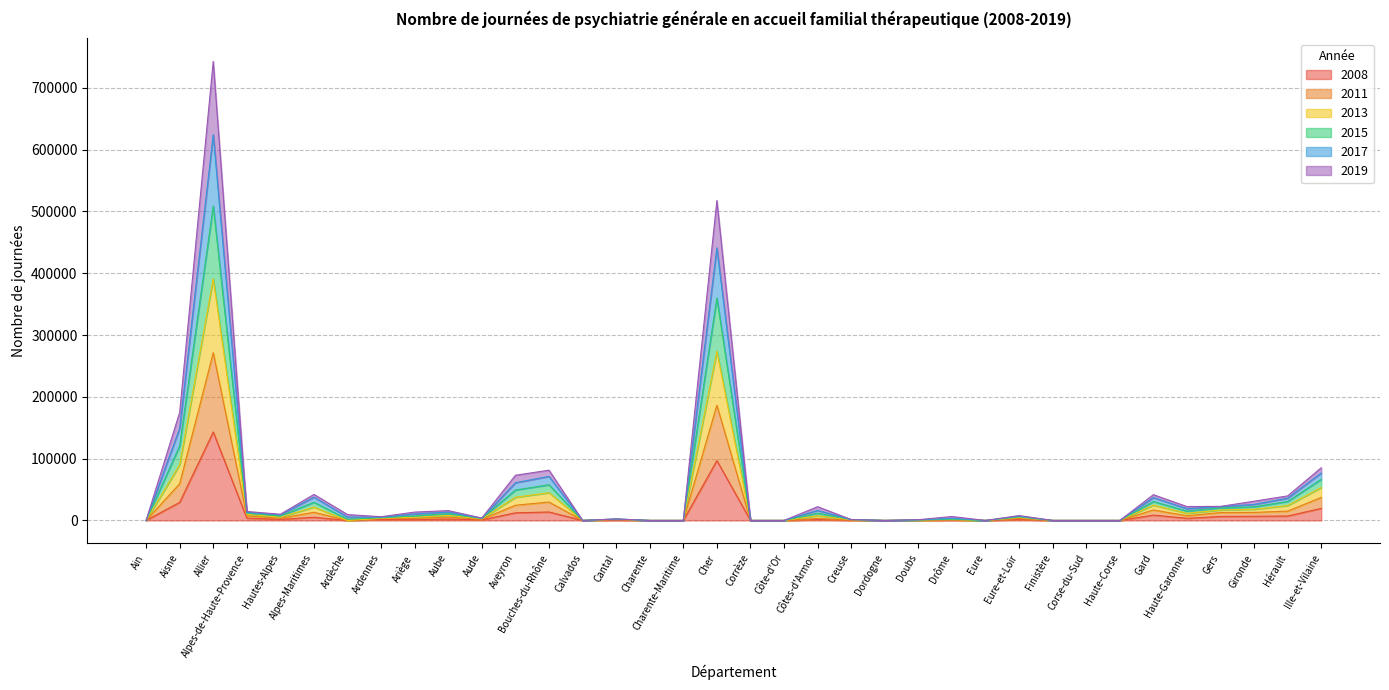

At which category is the sum across all series the highest?

Allier